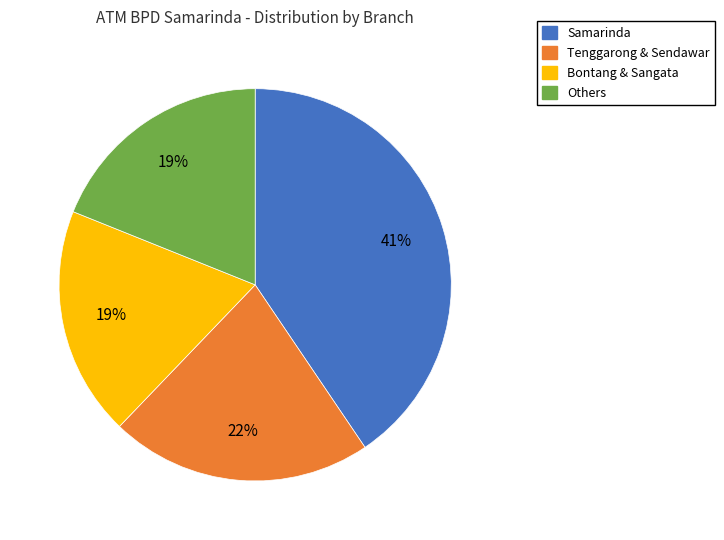

True or false: Samarinda accounts for 48% of the total.

False